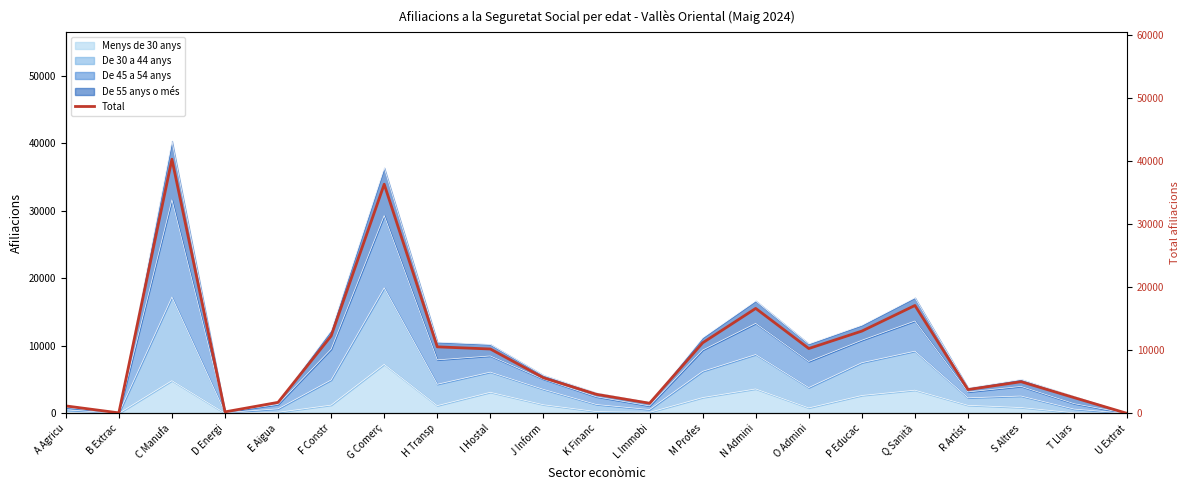

What is the label of the 20th point from the right?

B Extrac